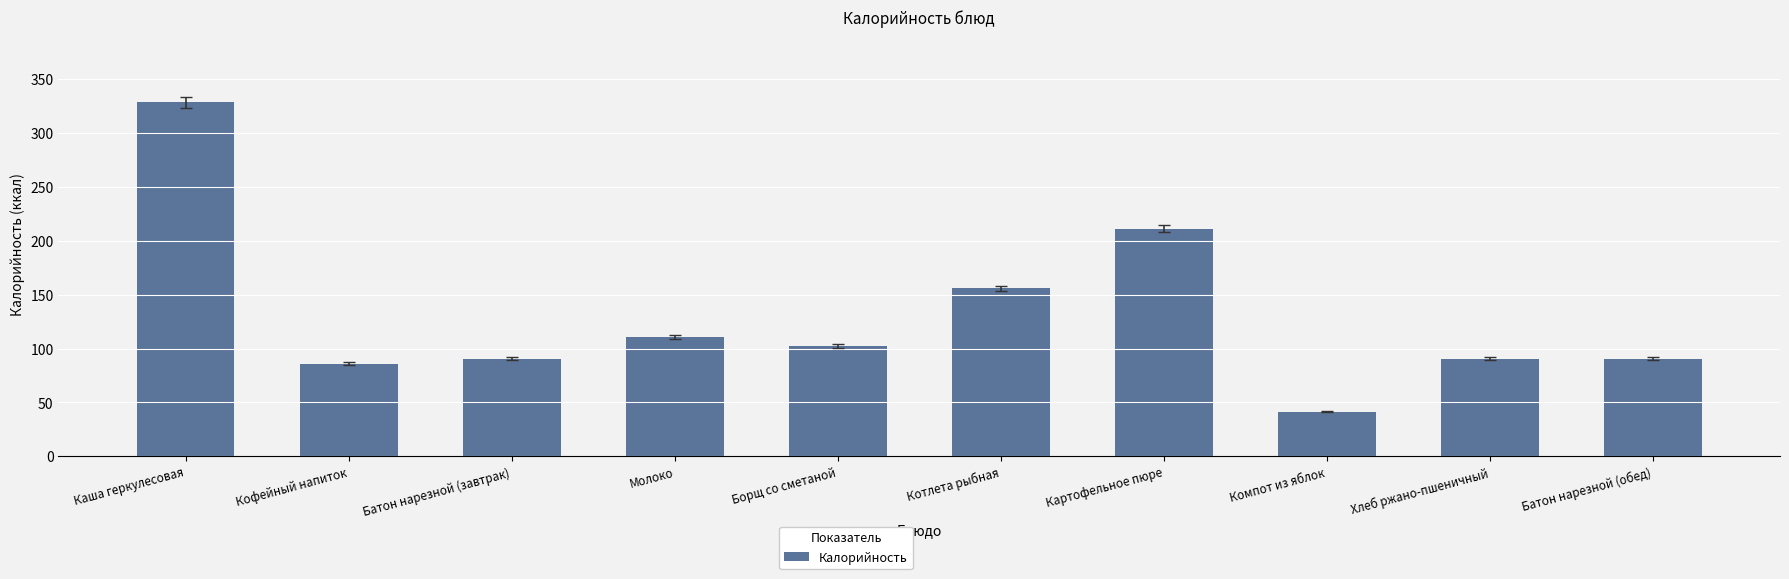

Reading left to right, transcribe all the data shown in this chart.

328.7	86.0	90.4	110.5	102.5	156.1	211.1	41.5	90.4	90.4